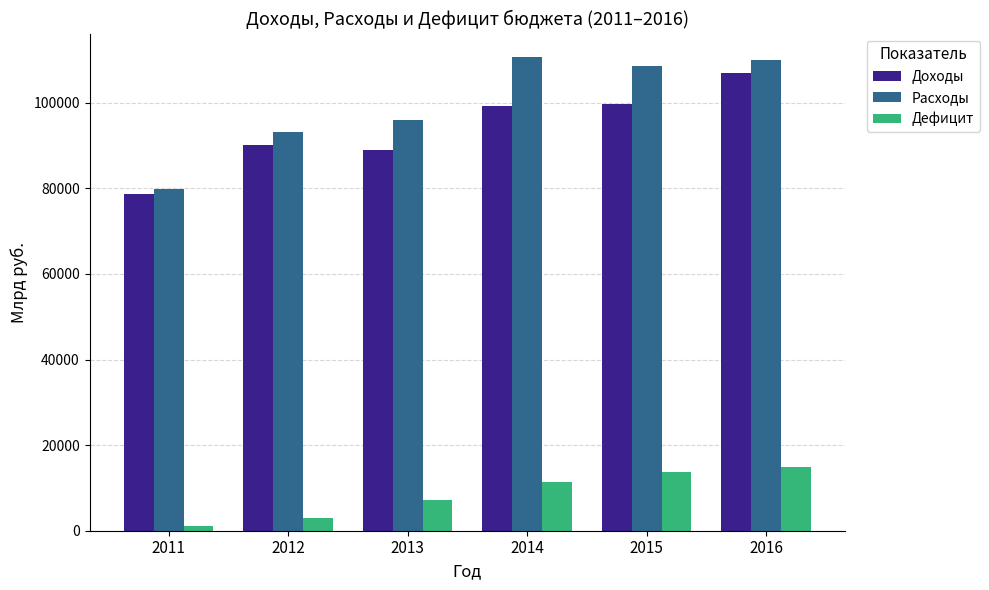

What is the total value across all series at 2012?

186177.8